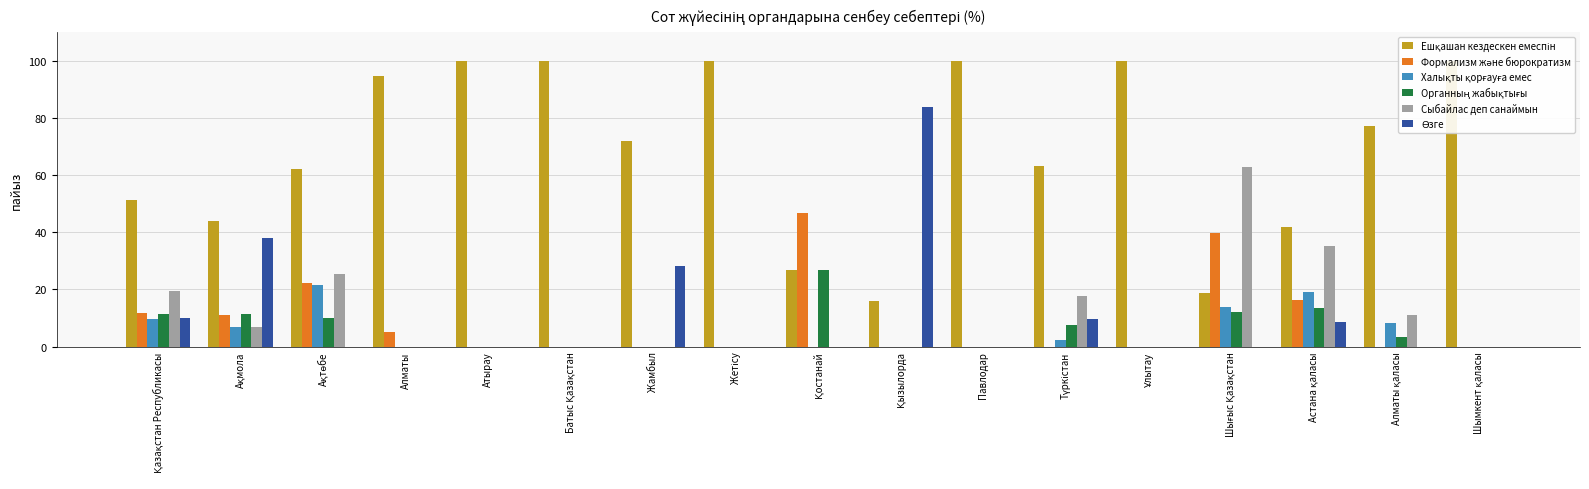

Reading right to left, list all the values displayed in this chart.

бұл құрылыммен ешқашан кездескен емеспін: Шымкент қаласы=100.0	Алматы қаласы=77.3	Астана қаласы=41.9	Шығыс Қазақстан=18.9	Ұлытау=100.0	Түркістан=63.1	Павлодар=100.0	Қызылорда=16.1	Қостанай=26.7	Жетісу=100.0	Жамбыл=71.8	Батыс Қазақстан=100.0	Атырау=100.0	Алматы=94.8	Ақтөбе=62.2	Ақмола=43.9	Қазақстан Республикасы=51.3
әуре-сарсаңға салу, формализм: Шымкент қаласы=0.0	Алматы қаласы=0.0	Астана қаласы=16.3	Шығыс Қазақстан=39.7	Ұлытау=0.0	Түркістан=0.0	Павлодар=0.0	Қызылорда=0.0	Қостанай=46.6	Жетісу=0.0	Жамбыл=0.0	Батыс Қазақстан=0.0	Атырау=0.0	Алматы=5.2	Ақтөбе=22.1	Ақмола=11.1	Қазақстан Республикасы=11.7
қызметі халықты қорғауға емес: Шымкент қаласы=0.0	Алматы қаласы=8.1	Астана қаласы=19.1	Шығыс Қазақстан=14.0	Ұлытау=0.0	Түркістан=2.2	Павлодар=0.0	Қызылорда=0.0	Қостанай=0.0	Жетісу=0.0	Жамбыл=0.0	Батыс Қазақстан=0.0	Атырау=0.0	Алматы=0.0	Ақтөбе=21.5	Ақмола=6.9	Қазақстан Республикасы=9.5
мемлекеттік органның жабықтығы: Шымкент қаласы=0.0	Алматы қаласы=3.2	Астана қаласы=13.6	Шығыс Қазақстан=12.1	Ұлытау=0.0	Түркістан=7.5	Павлодар=0.0	Қызылорда=0.0	Қостанай=26.7	Жетісу=0.0	Жамбыл=0.0	Батыс Қазақстан=0.0	Атырау=0.0	Алматы=0.0	Ақтөбе=9.9	Ақмола=11.5	Қазақстан Республикасы=11.3
оларды сыбайлас деп санаймын: Шымкент қаласы=0.0	Алматы қаласы=11.2	Астана қаласы=35.2	Шығыс Қазақстан=62.8	Ұлытау=0.0	Түркістан=17.6	Павлодар=0.0	Қызылорда=0.0	Қостанай=0.0	Жетісу=0.0	Жамбыл=0.0	Батыс Қазақстан=0.0	Атырау=0.0	Алматы=0.0	Ақтөбе=25.3	Ақмола=6.9	Қазақстан Республикасы=19.5
өзге: Шымкент қаласы=0.0	Алматы қаласы=0.0	Астана қаласы=8.7	Шығыс Қазақстан=0.0	Ұлытау=0.0	Түркістан=9.6	Павлодар=0.0	Қызылорда=83.9	Қостанай=0.0	Жетісу=0.0	Жамбыл=28.2	Батыс Қазақстан=0.0	Атырау=0.0	Алматы=0.0	Ақтөбе=0.0	Ақмола=38.0	Қазақстан Республикасы=9.9